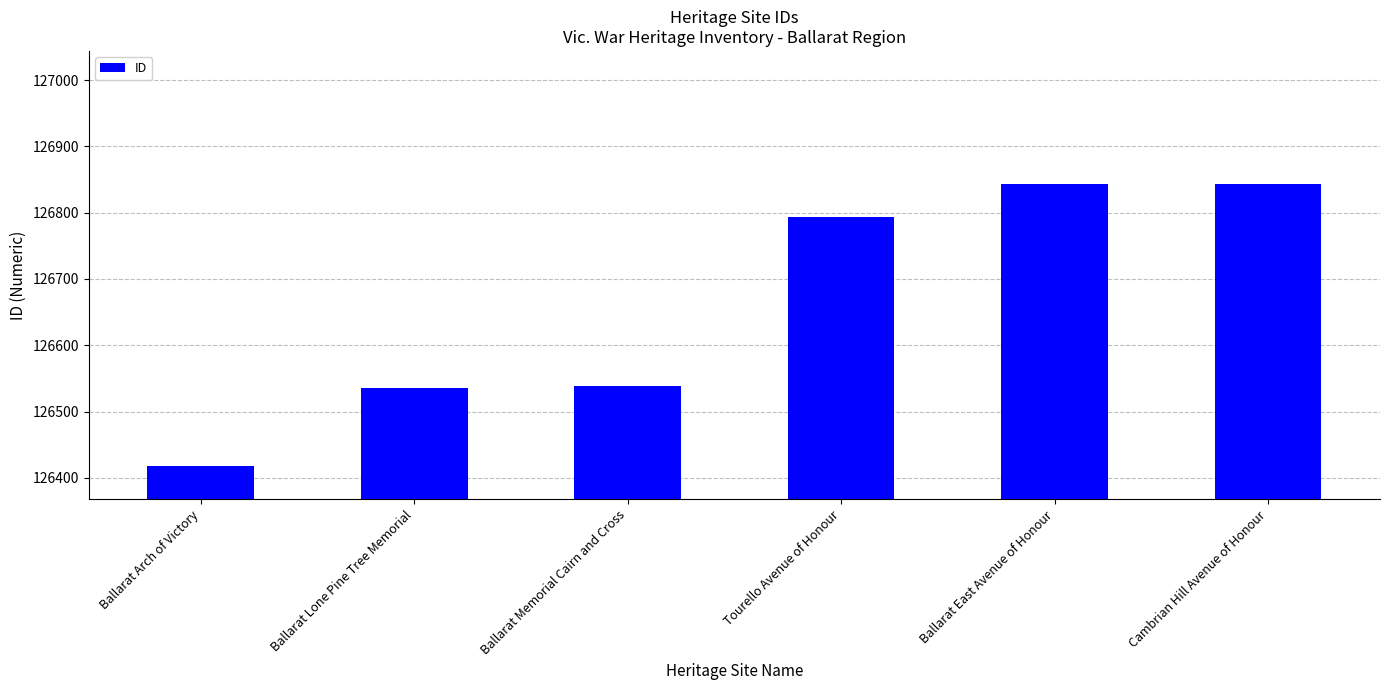

What position from the left is Cambrian Hill Avenue of Honour?

6